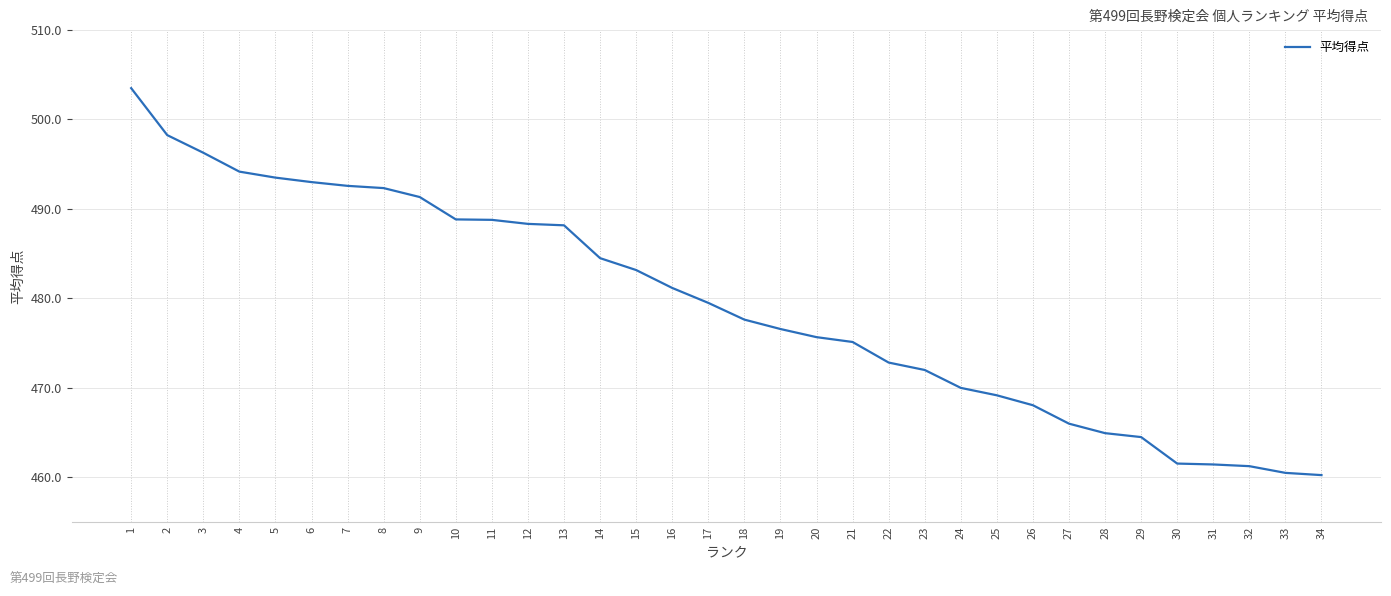

The chart shows a value of 492.6 at 7. True or false?

True